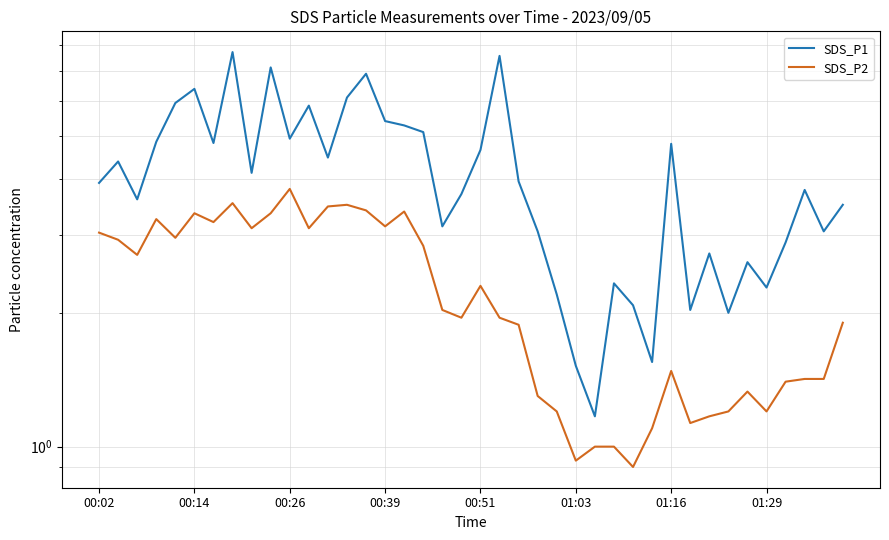

Where does the SDS_P2 series first go above 2?

00:02